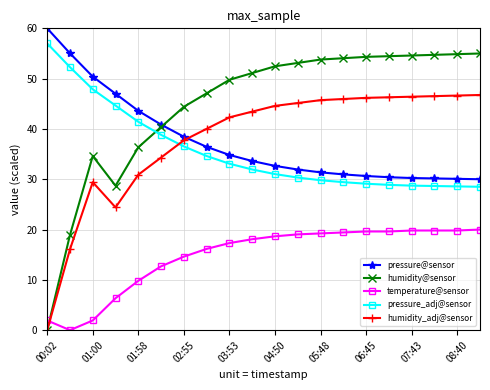

Which series has the widest spread of values?

humidity@sensor